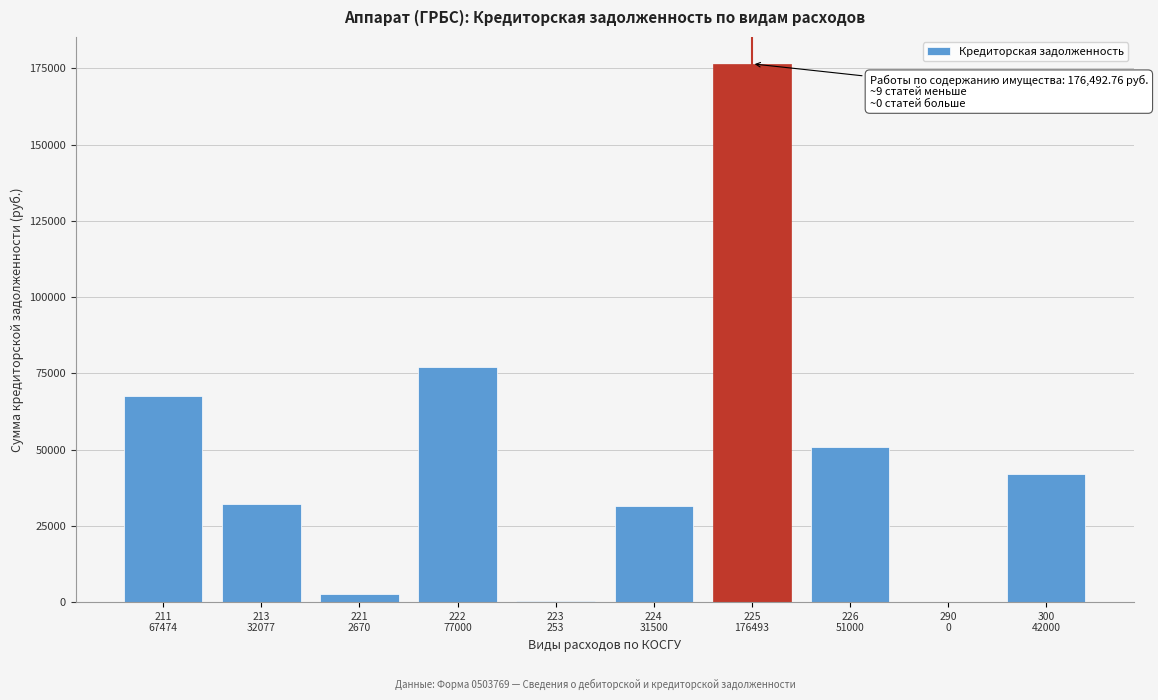

What is the maximum value shown in the chart?

176492.8